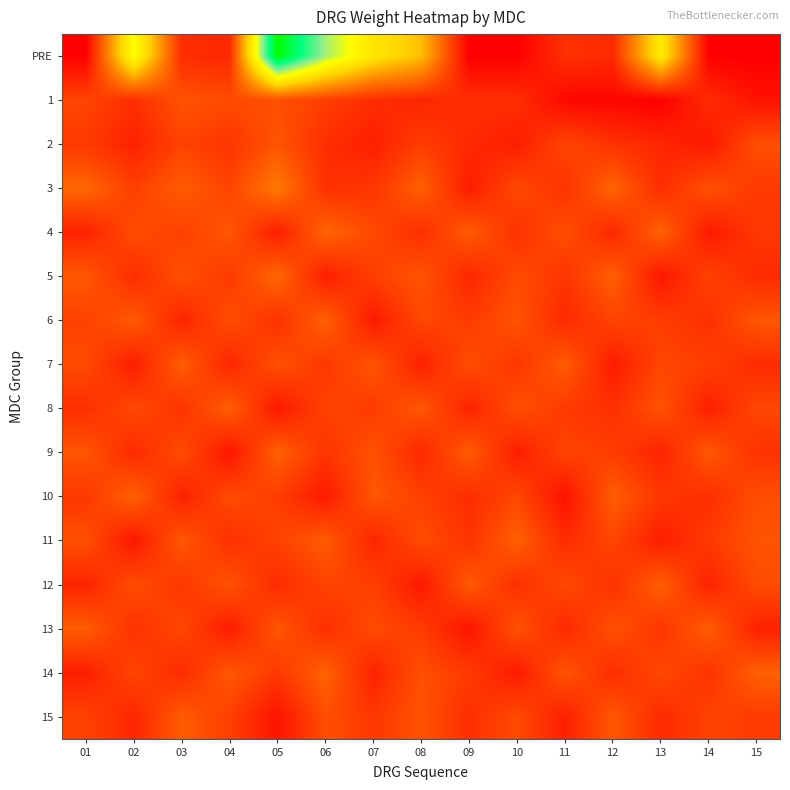

What is the total value across all series at 06?

77.9